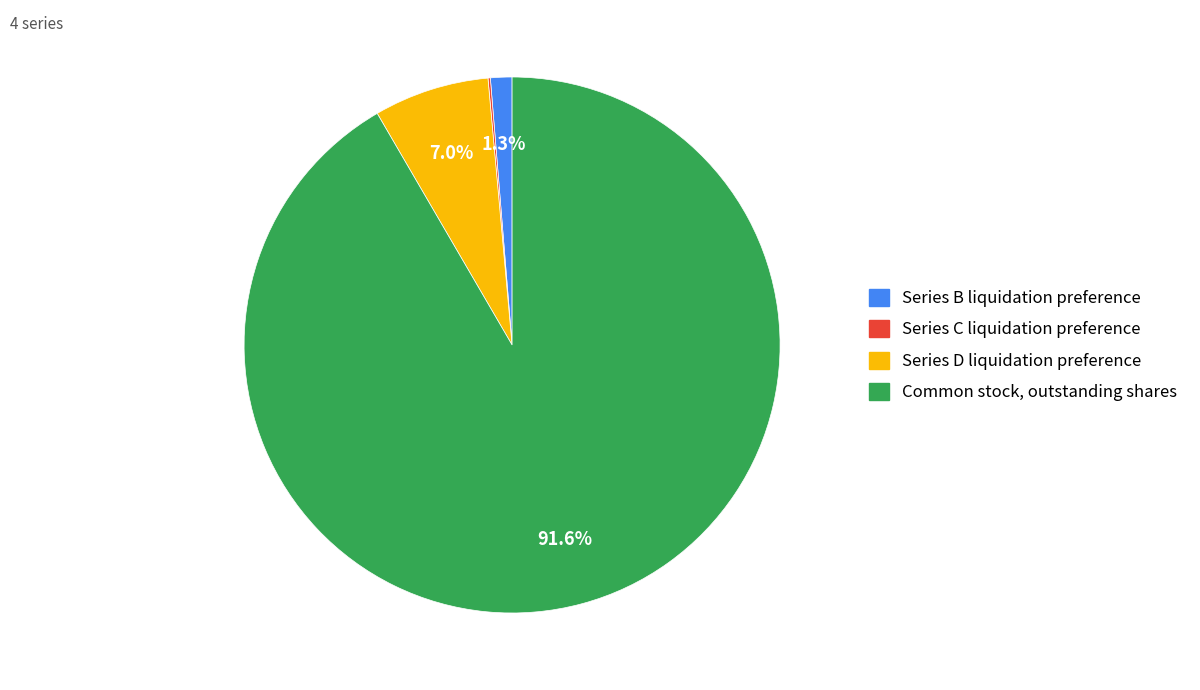

Which has a higher value, Common stock, outstanding shares or Series B liquidation preference?

Common stock, outstanding shares